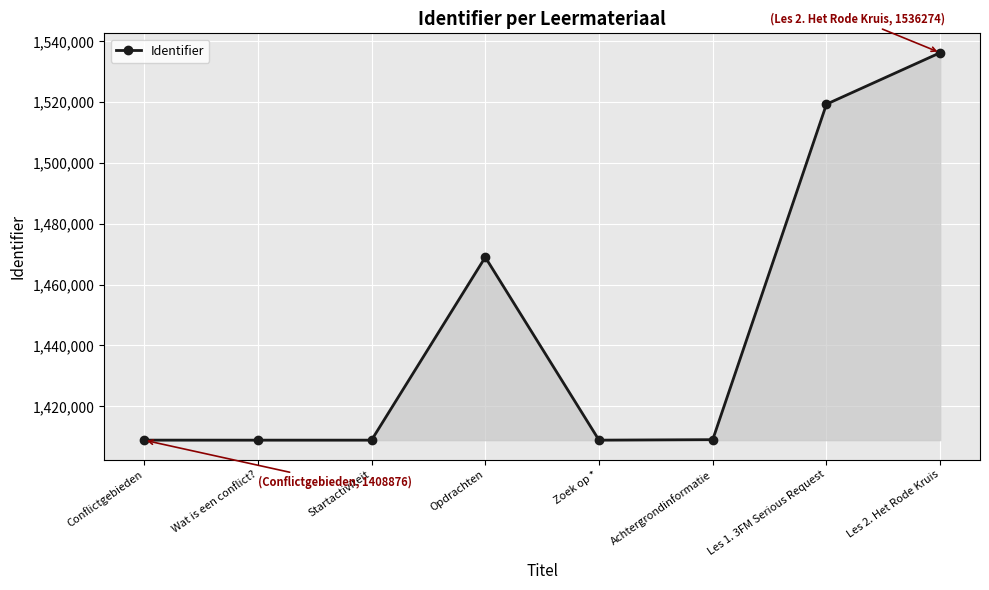

What is the maximum value shown in the chart?

1536274